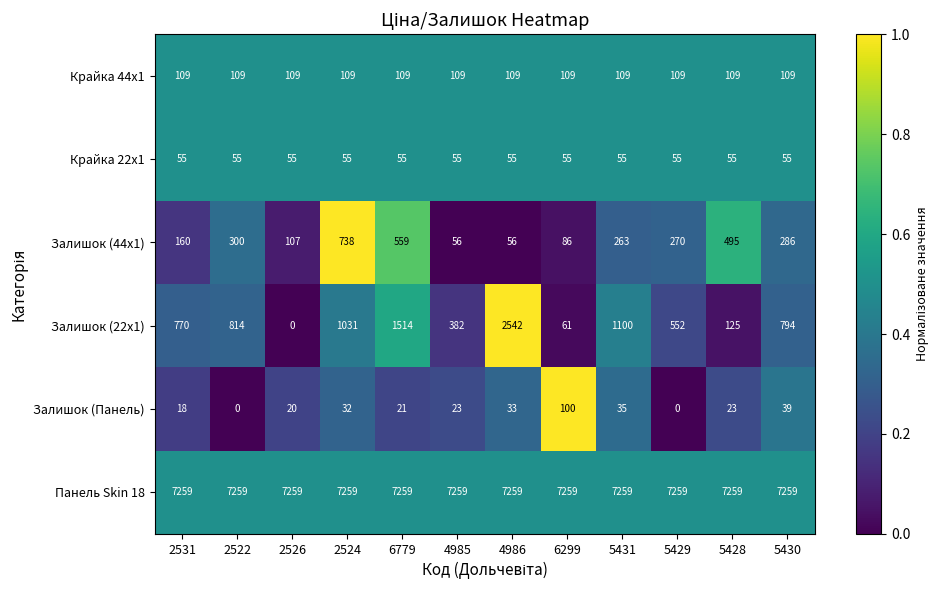

What is the difference between the maximum and minimum values in the Залишок (44x1) series?

682